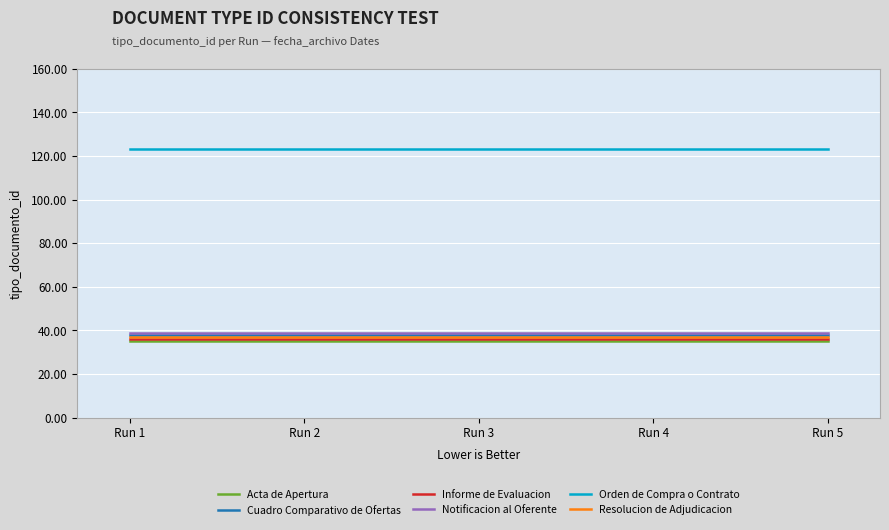

Reading right to left, what are all the values shown in this chart?

Acta de Apertura: Run 5=35	Run 4=35	Run 3=35	Run 2=35	Run 1=35
Cuadro Comparativo de Ofertas: Run 5=38	Run 4=38	Run 3=38	Run 2=38	Run 1=38
Informe de Evaluacion: Run 5=36	Run 4=36	Run 3=36	Run 2=36	Run 1=36
Notificacion al Oferente: Run 5=39	Run 4=39	Run 3=39	Run 2=39	Run 1=39
Orden de Compra o Contrato: Run 5=123	Run 4=123	Run 3=123	Run 2=123	Run 1=123
Resolucion de Adjudicacion: Run 5=37	Run 4=37	Run 3=37	Run 2=37	Run 1=37